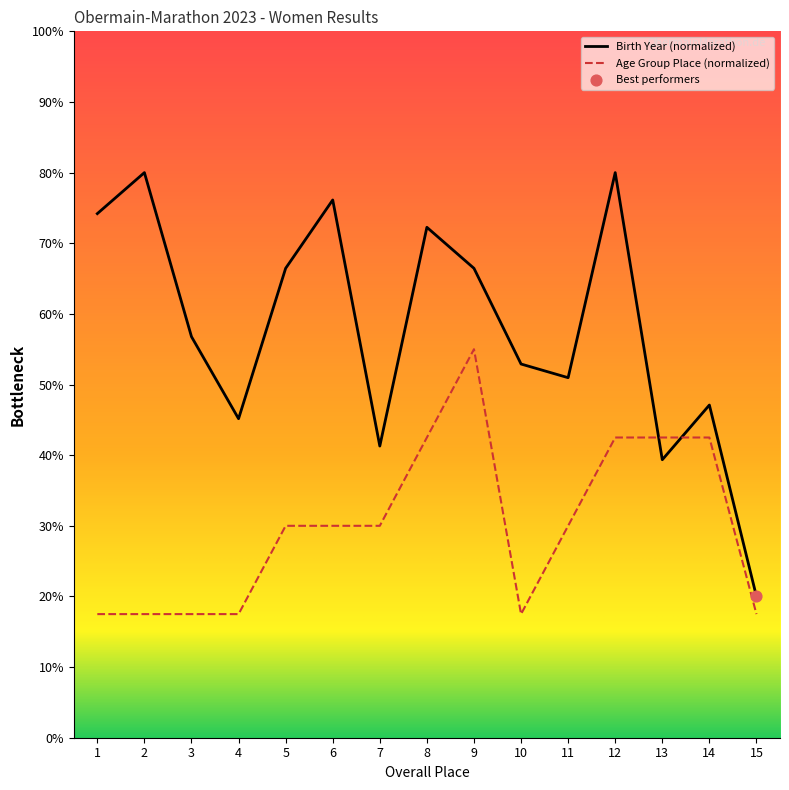

True or false: Birth Year (normalized) has a value of 121.6 at 8.

False